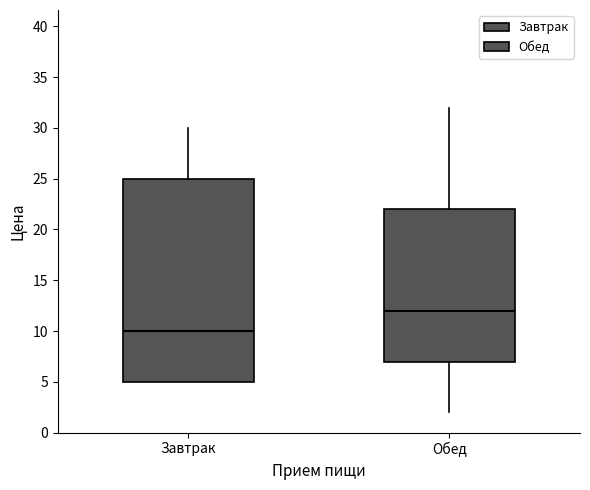

Which box has the highest median line?

Обед